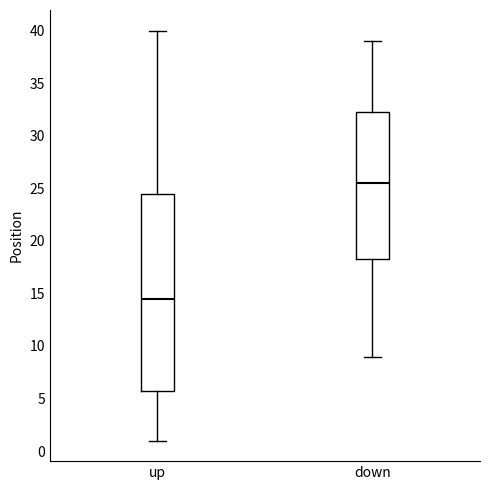

Which box is the tallest, from its lower edge to its upper edge?

up